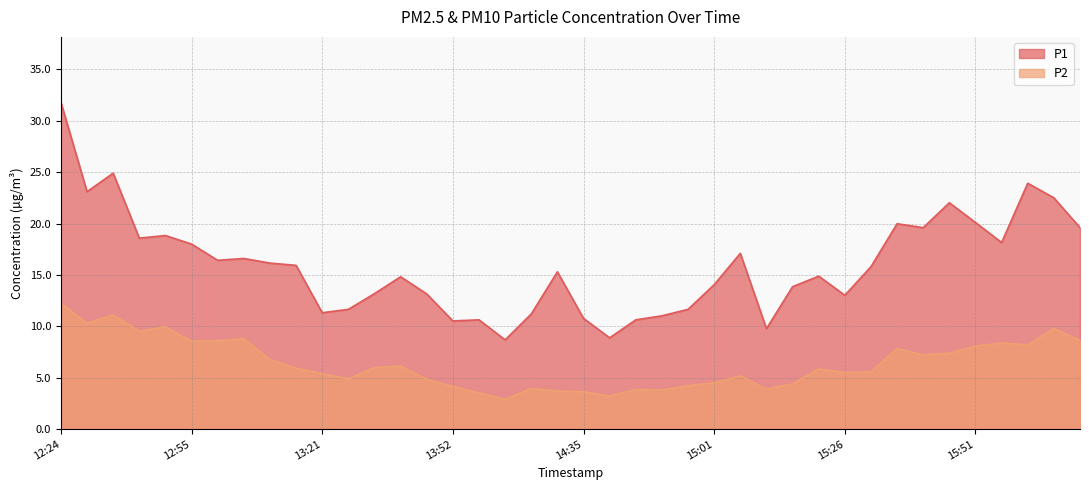

What value does the P1 series have at 16:17?

19.6